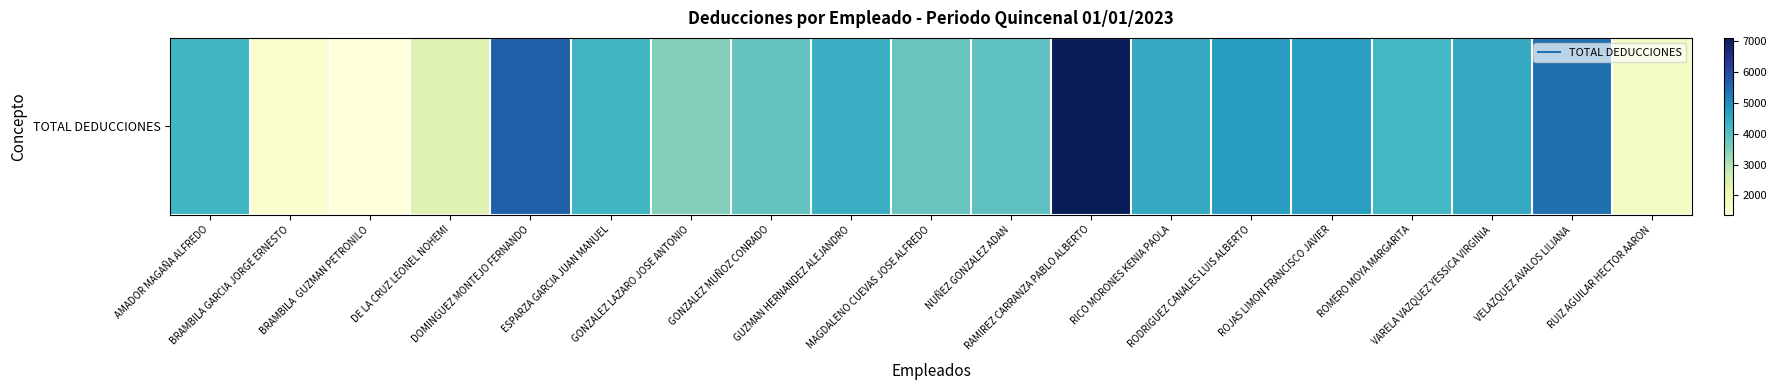

The chart shows a value of 5631.6 at DOMINGUEZ MONTEJO FERNANDO. True or false?

True